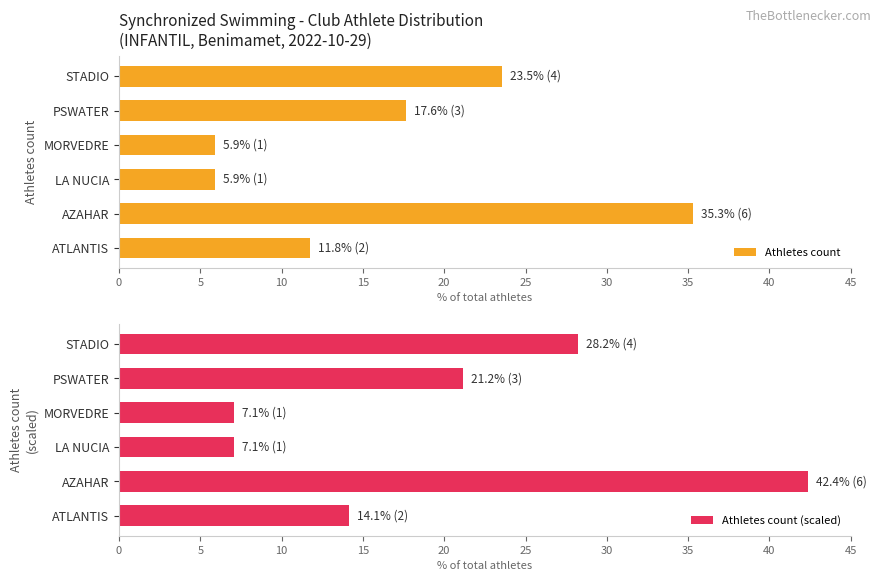

What is the average value of the Athletes count series?

16.7